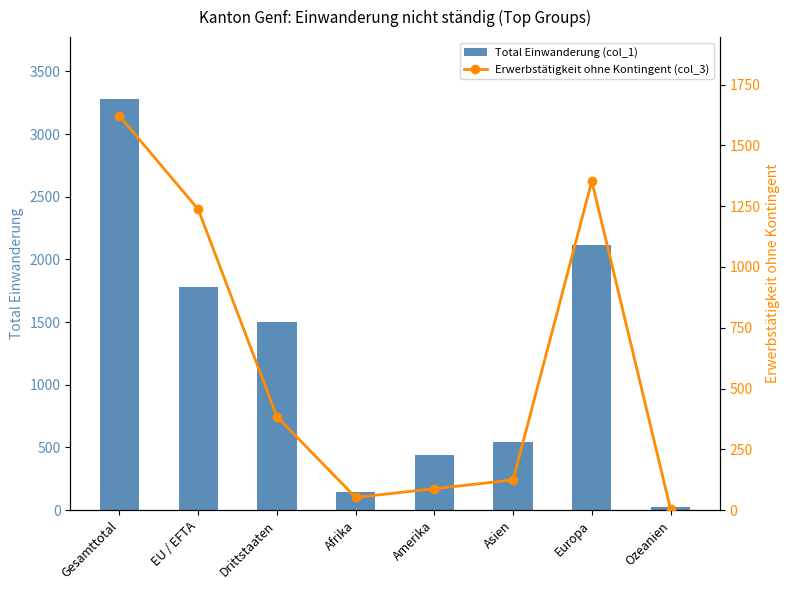

What are all the series names shown in the legend?

Total Einwanderung (col_1), Erwerbstätigkeit ohne Kontingent (col_3)